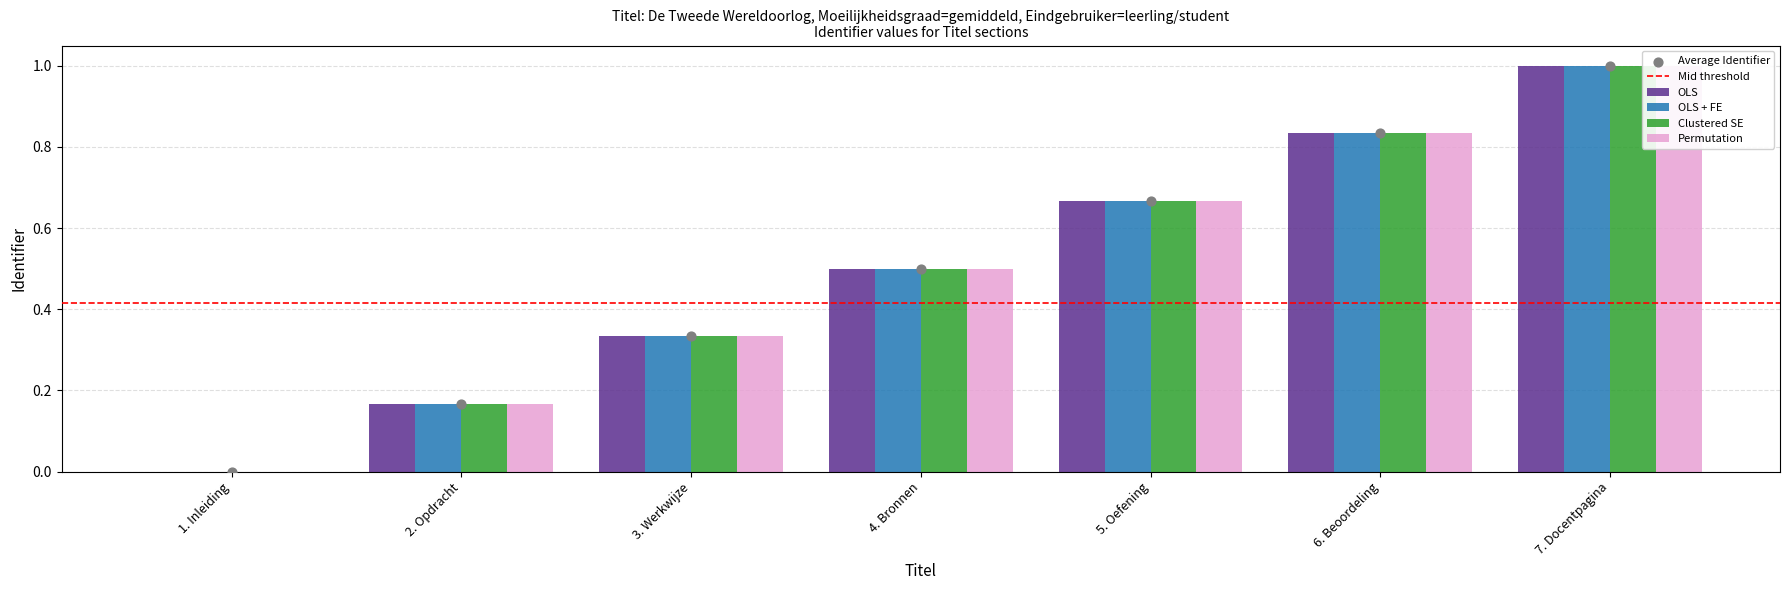

Which series reaches the maximum Y coordinate?

OLS